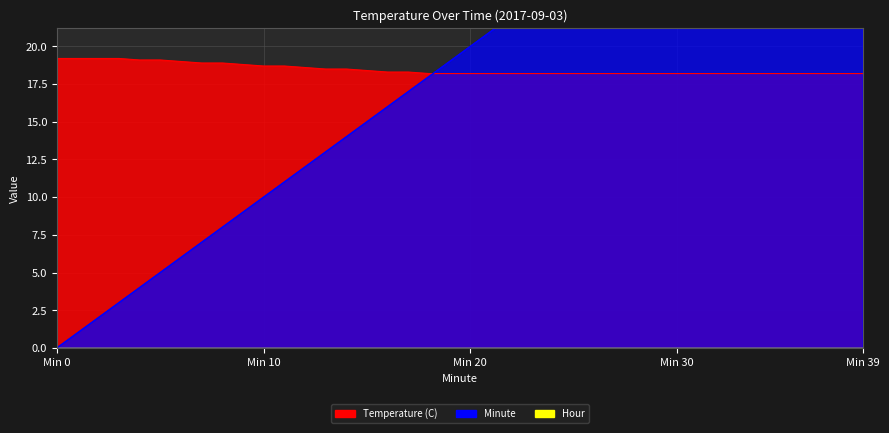

What is the highest value of the Temperature (C) series?

19.2